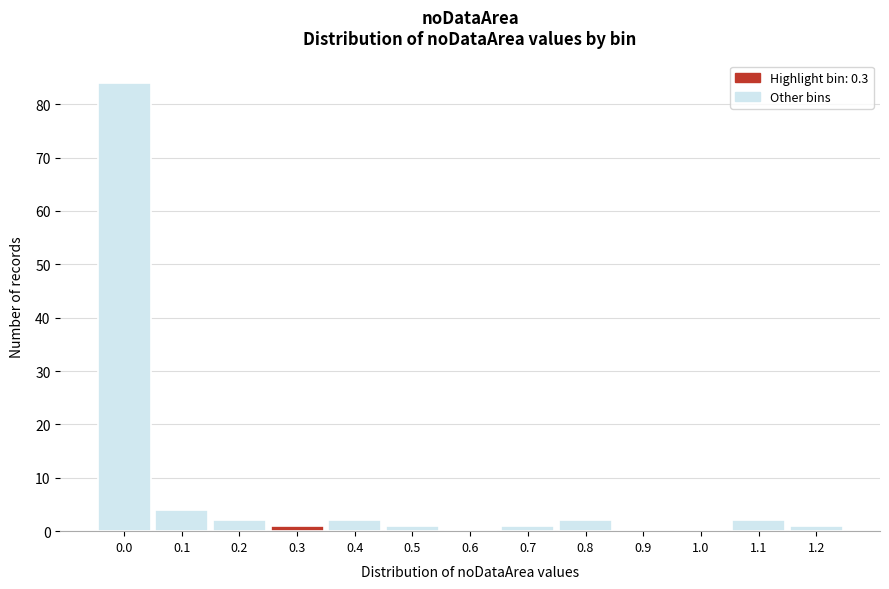

Reading left to right, list all the values displayed in this chart.

0.0=84	0.1=4	0.2=2	0.3=1	0.4=2	0.5=1	0.6=0	0.7=1	0.8=2	0.9=0	1.0=0	1.1=2	1.2=1